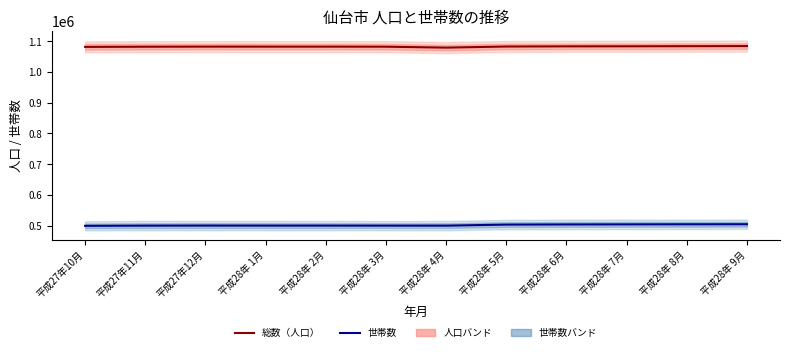

What is the sum of all 世帯数 values?

6015370